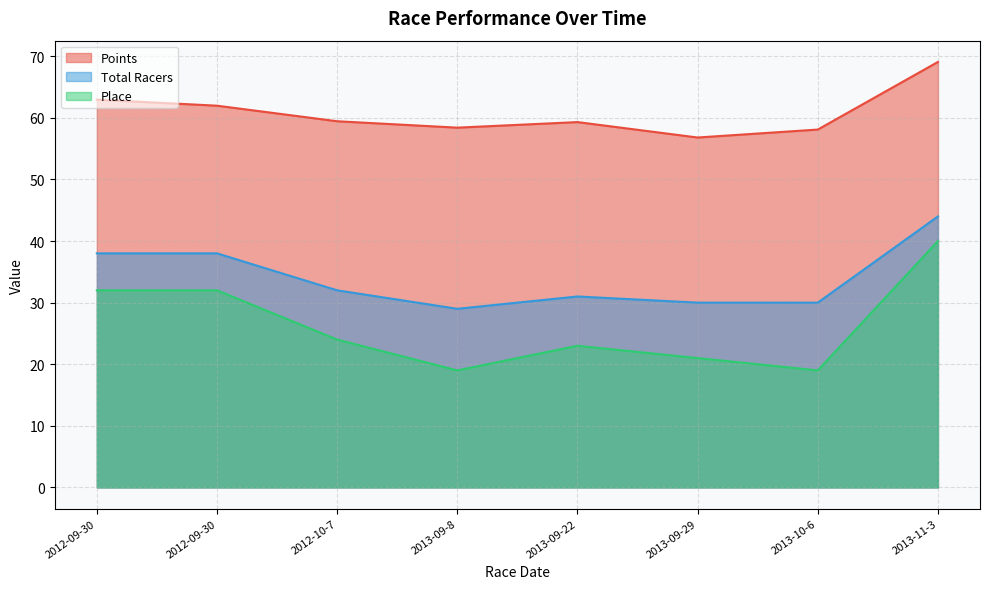

How many data points in Total Racers are less than 32?

4